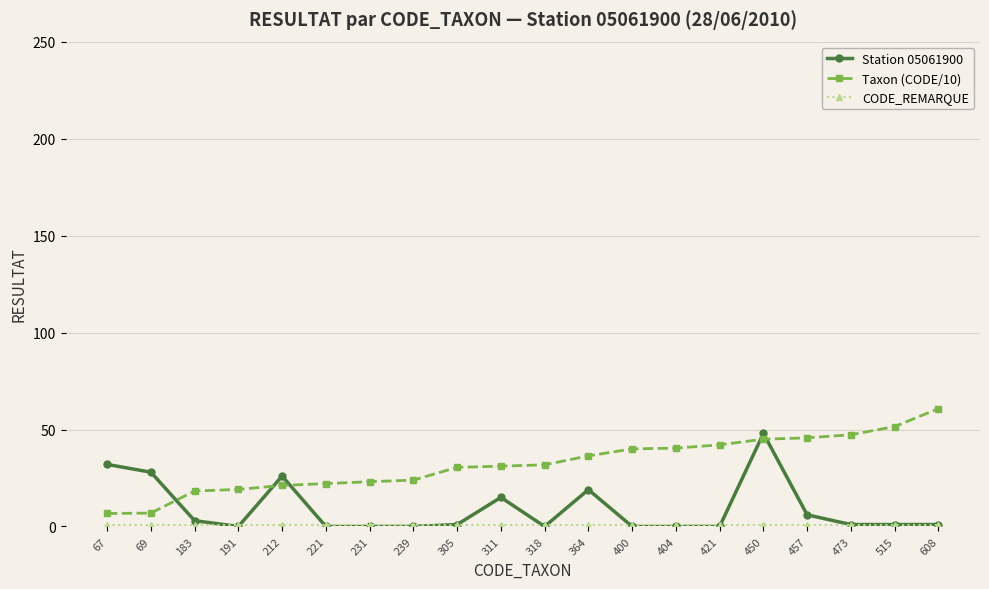

At how many categories does at least one series exceed 13?

20